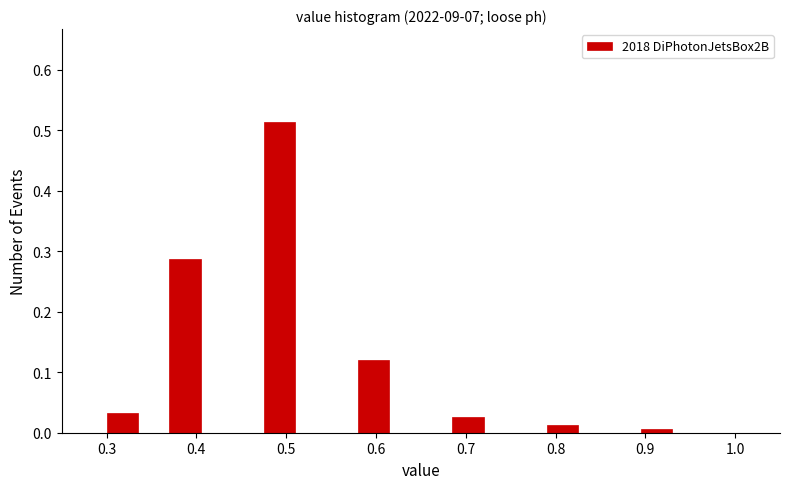

Around what value on the x-axis is the tallest bar? Give the approximate position of its centre, as read against the axis.

0.49